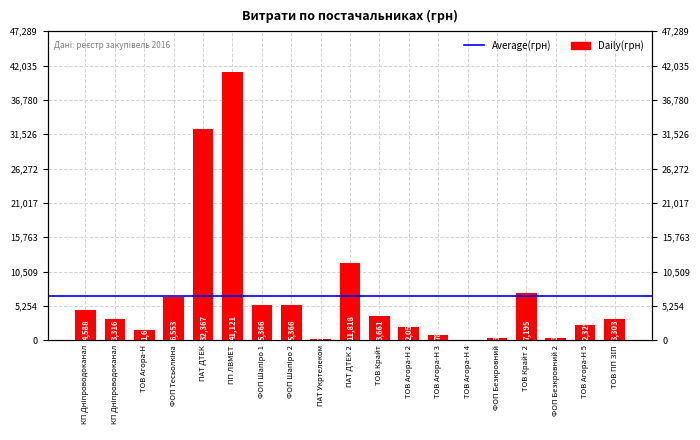

Reading right to left, transcribe all the data shown in this chart.

ТОВ ПП ЗІП=3303.3	ТОВ Агора-Н 5=2329.0	ФОП Безкровний 2=354.0	ТОВ Крайт 2=7195.0	ФОП Безкровний=378.0	ТОВ Агора-Н 4=108.0	ТОВ Агора-Н 3=780.0	ТОВ Агора-Н 2=2053.0	ТОВ Крайт=3661.0	ПАТ ДТЕК 2=11818.4	ПАТ Укртелеком=135.0	ФОП Шапіро 2=5366.4	ФОП Шапіро 1=5366.4	ПП ЛВМЕТ=41121.0	ПАТ ДТЕК=32367.2	ФОП Тесьолкіна=6552.6	ТОВ Агора-Н=1622.0	КП Дніпроводоканал=3315.8	КП Дніпроводоканал=4588.2